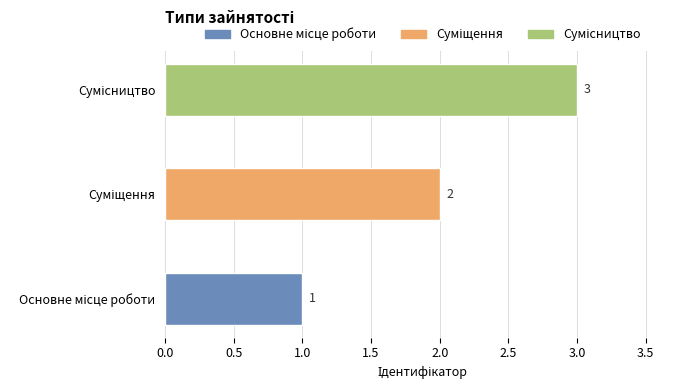

Count the values in the range 1 to 3.

3